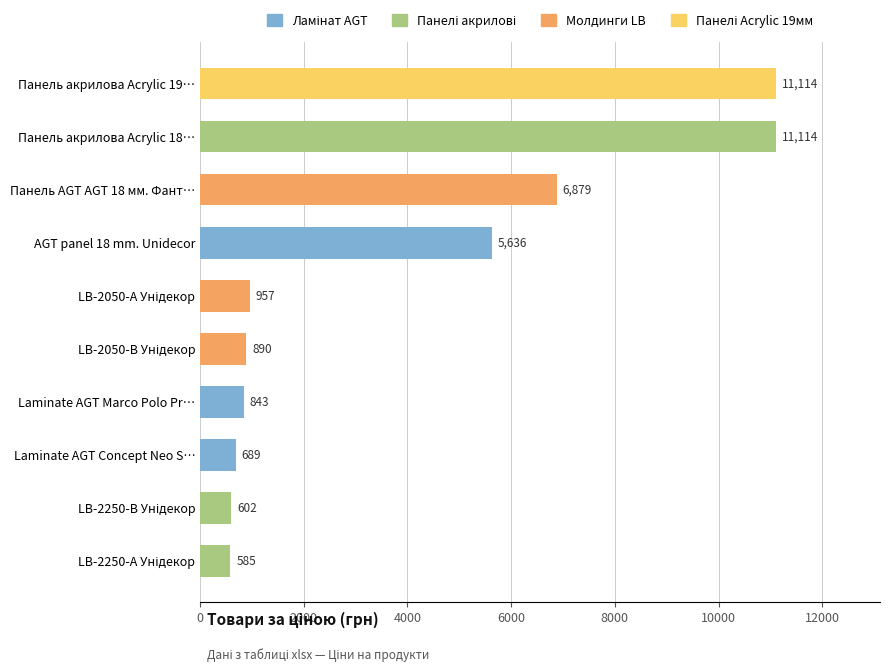

What is the ratio of the value at AGT panel 18 mm. Unidecor to the value at Laminate AGT Marco Polo Pr…?

6.7